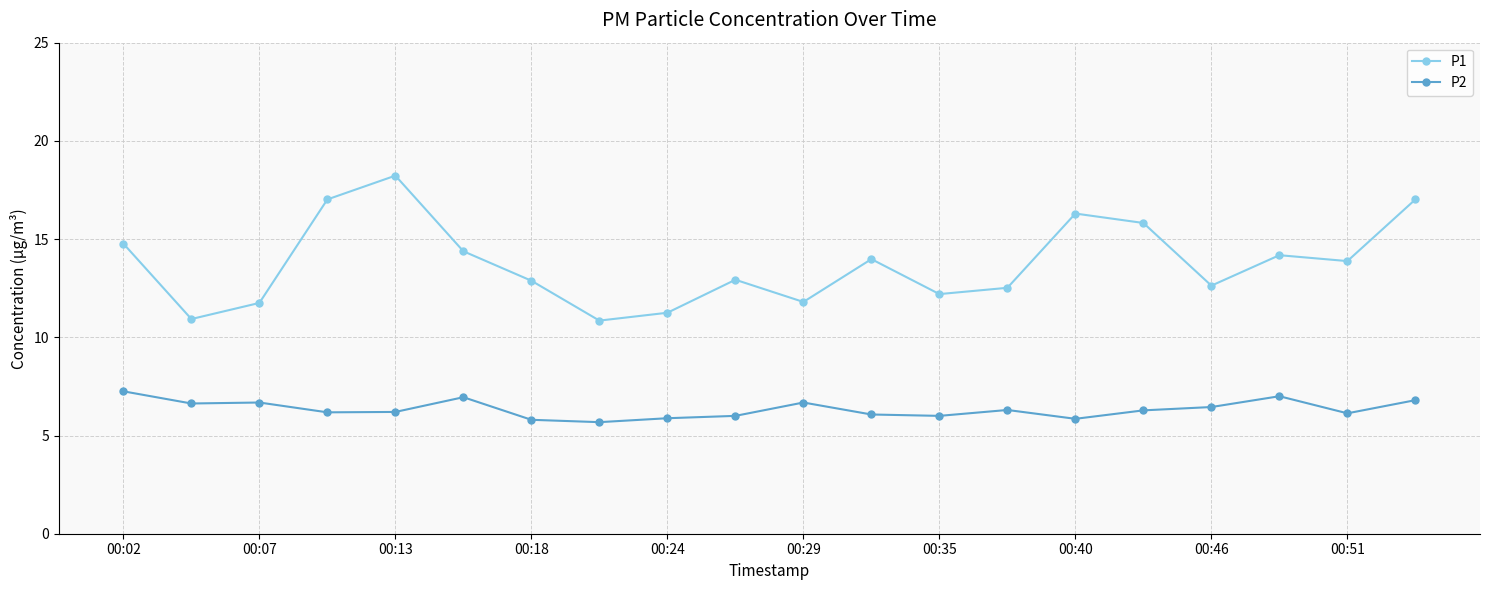

What is the maximum value for P1?

18.2